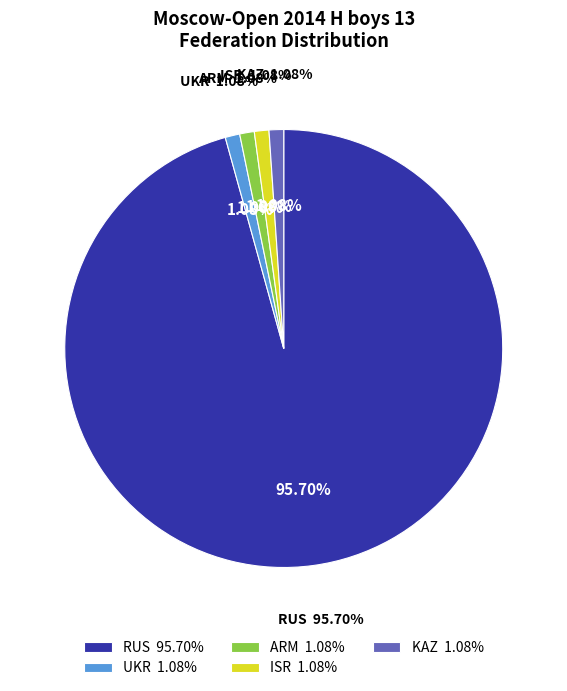

Approximately how many times larger is the value at RUS compared to ISR?

89.0